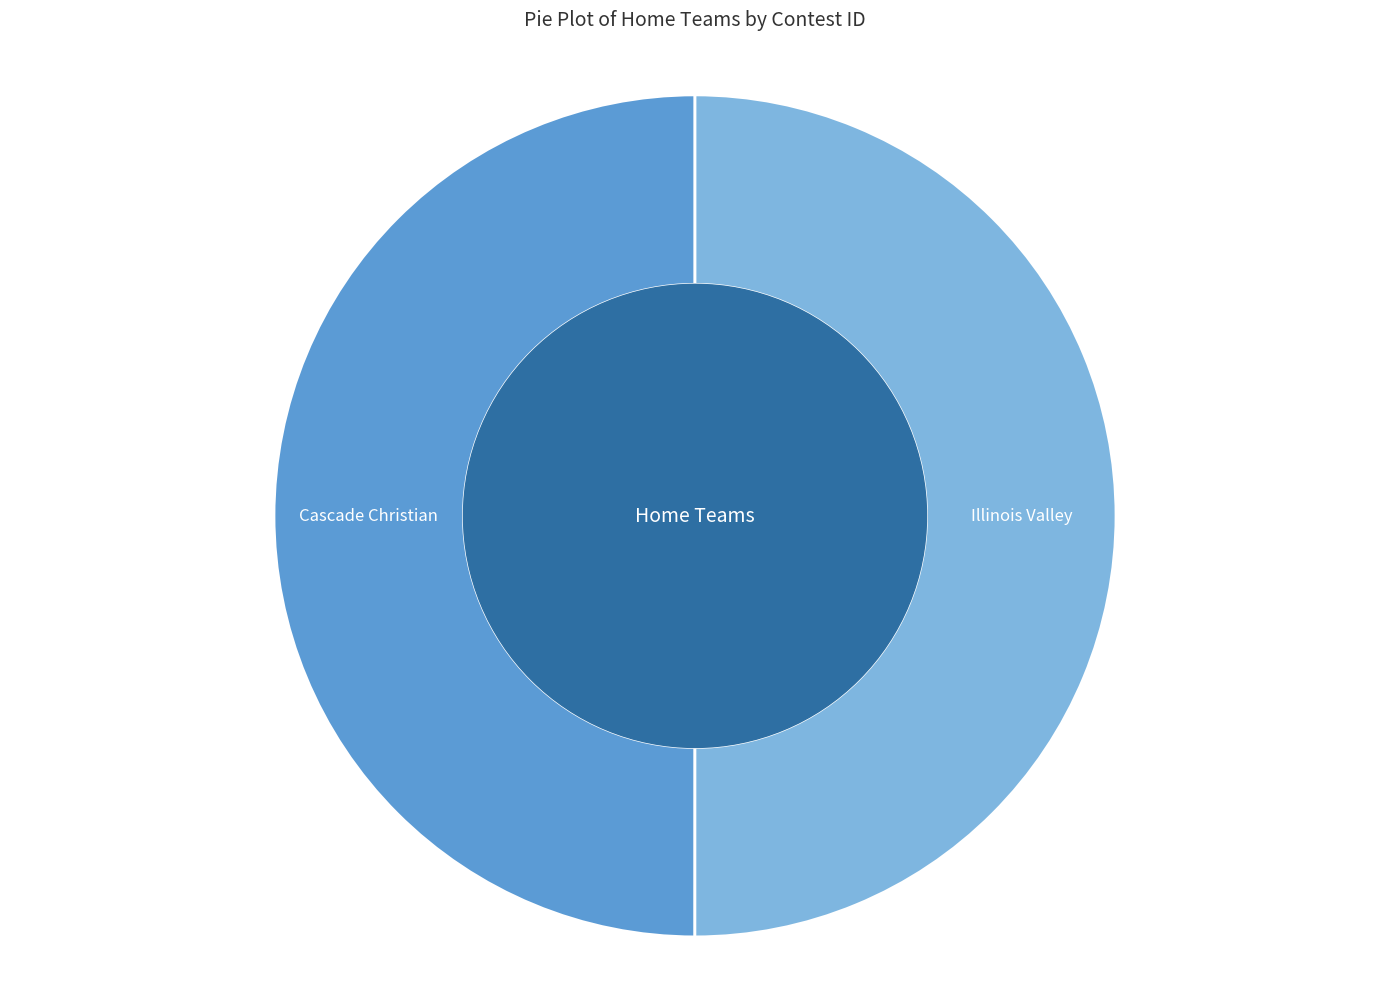

What is the ratio of the value at Illinois Valley to the value at Cascade Christian?

1.0